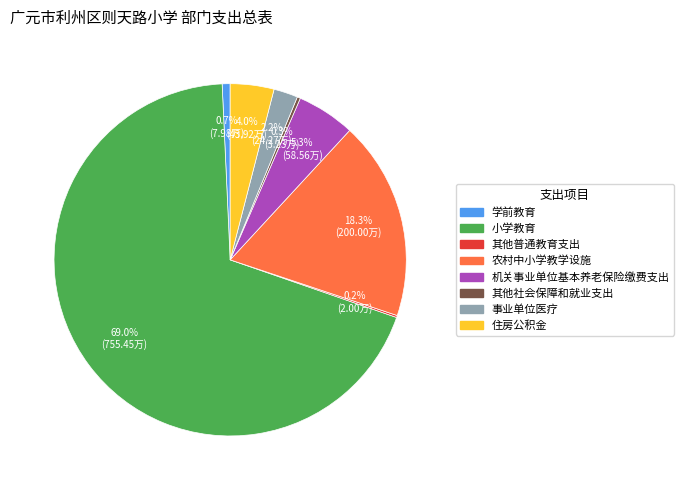

To the nearest percent, what is the difference between the largest and smallest slice percentages?

69%